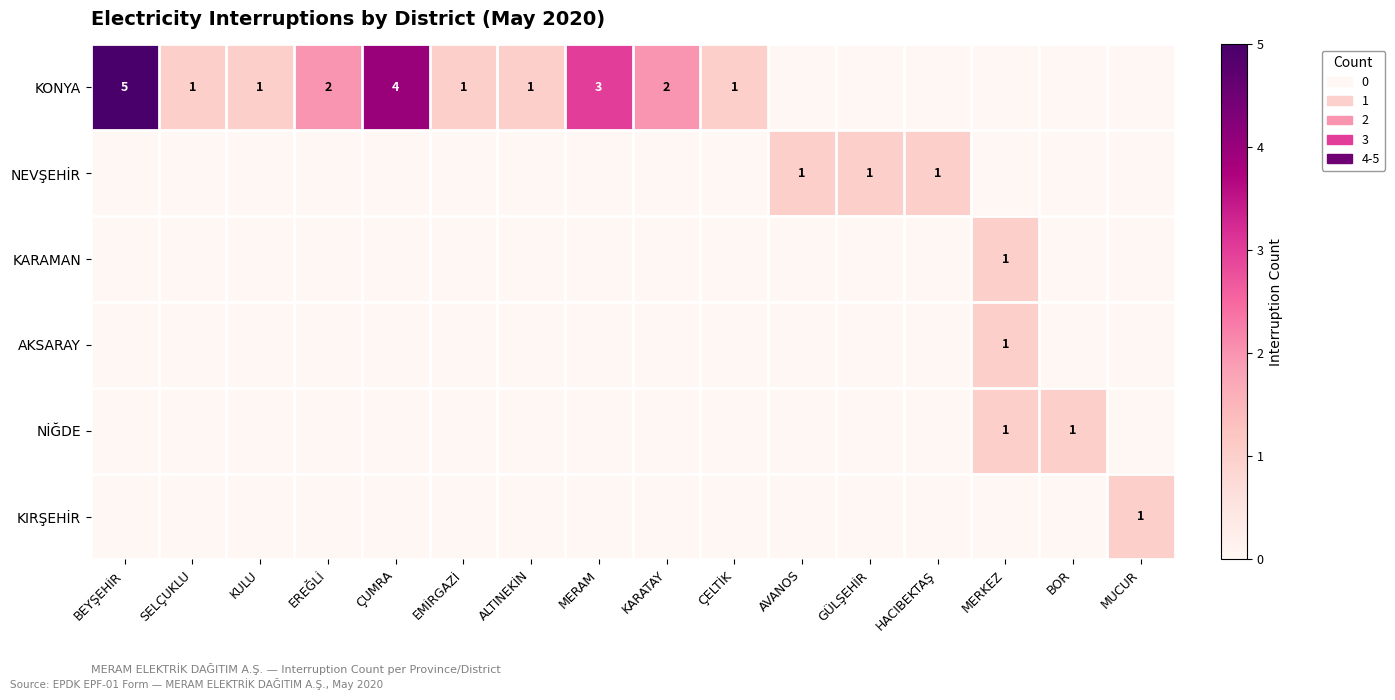

Which series has the largest total across all categories?

KONYA